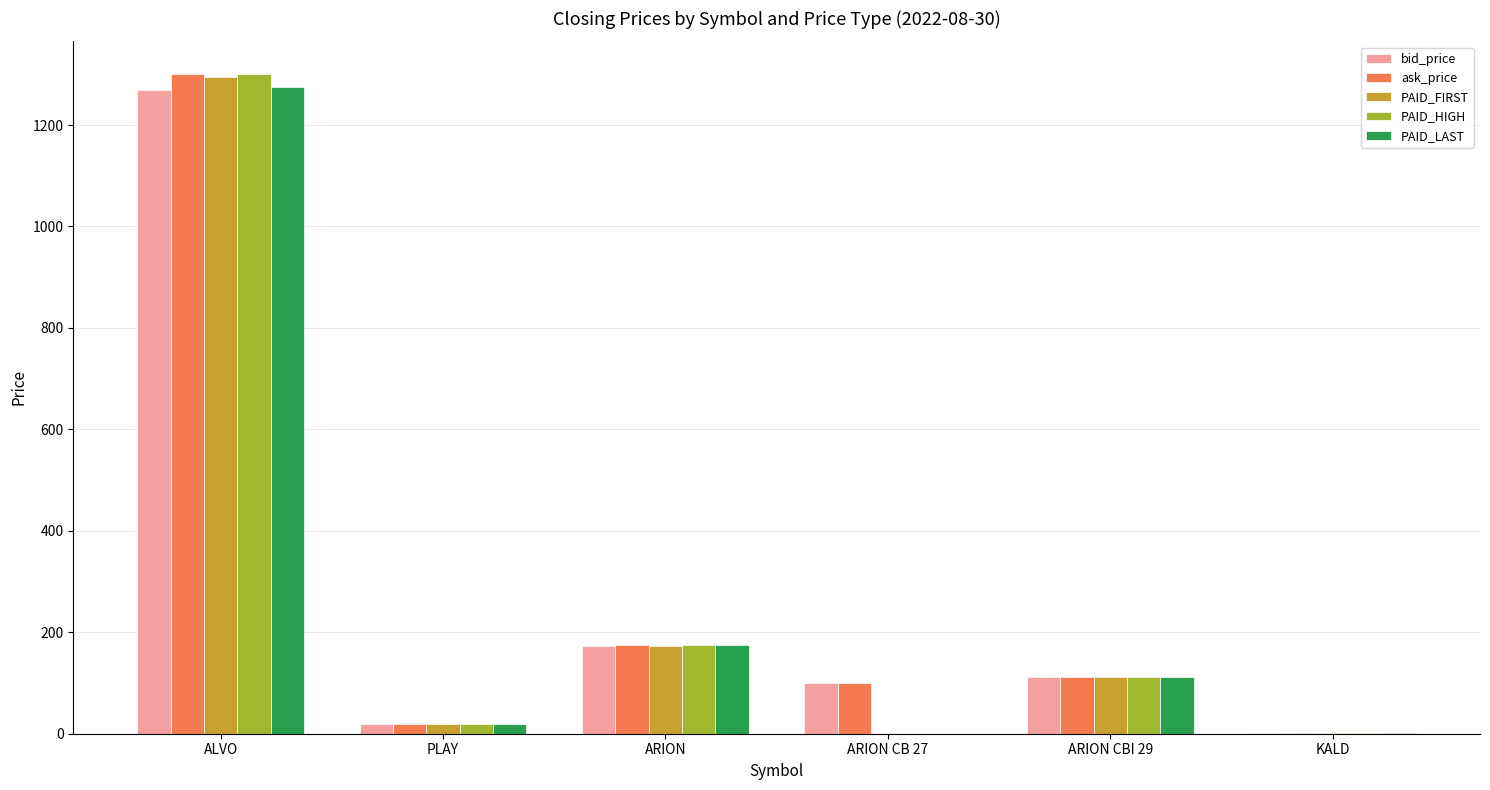

Read the PAID_HIGH value at ALVO.

1300.0